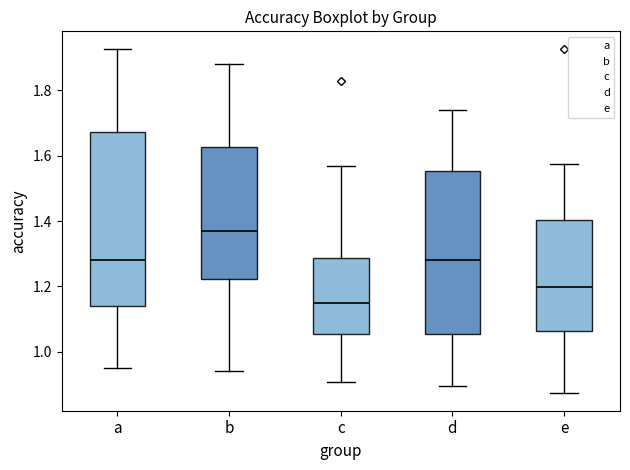

Where does the lower whisker of the box for b end on the y-axis? The values are not printed on the chart, so give them approximately, as read against the axis.

0.94